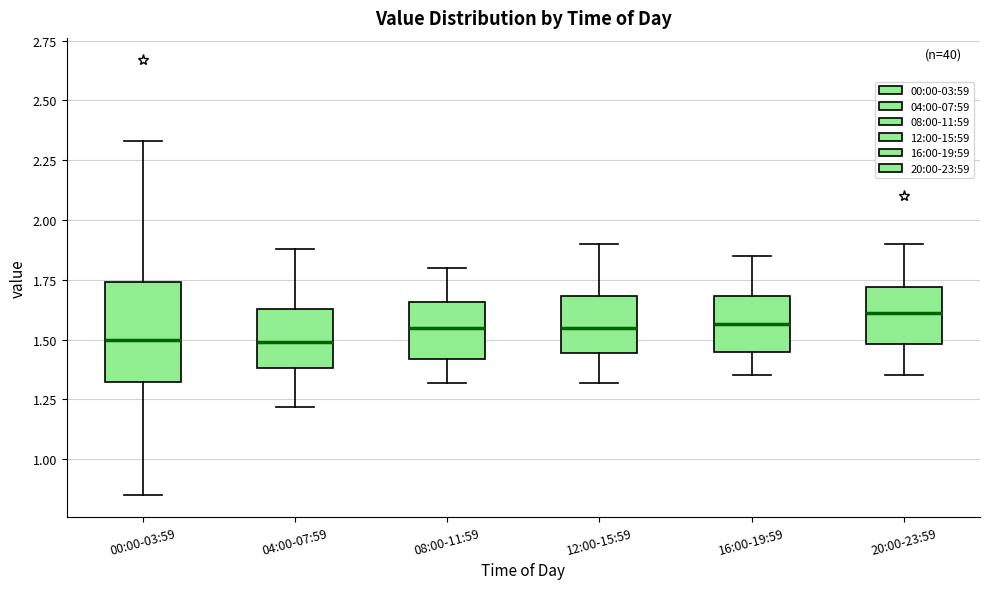

Comparing the boxes themselves (not the whiskers), which one is the tallest?

00:00-03:59